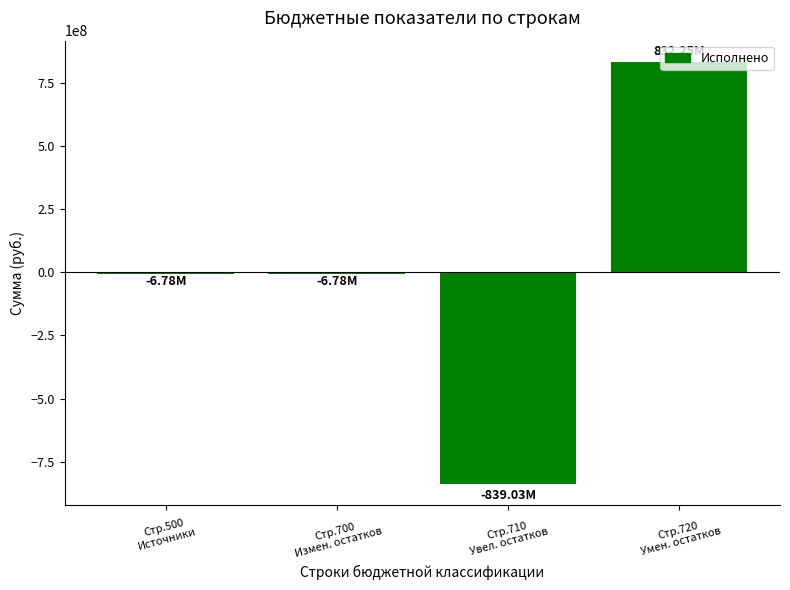

The value at Стр.720
Умен. остатков is 237970049.8. True or false?

False